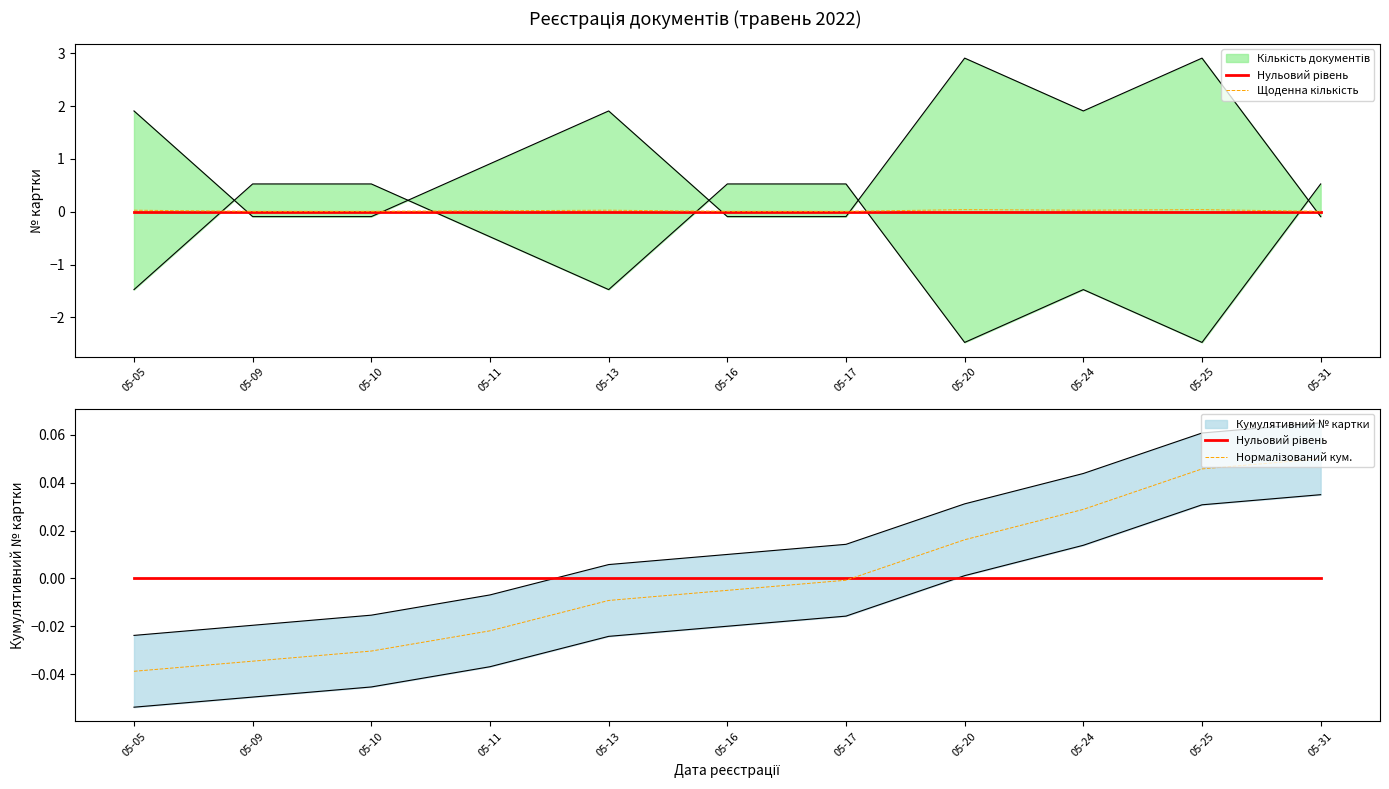

True or false: Щоденна кількість has a value of 0.0 at 05-11.

False